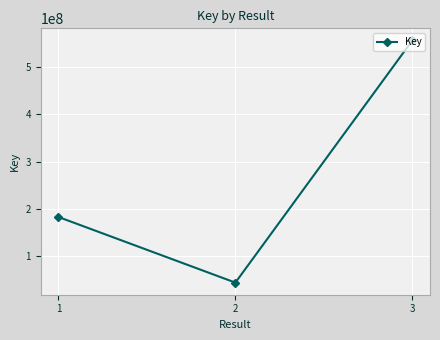

What is the difference between the maximum and minimum values?

511808821